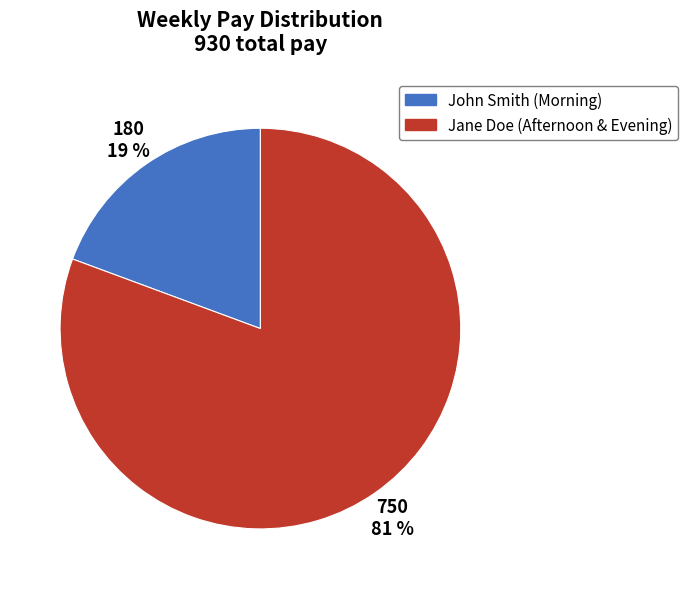

The John Smith (Morning) slice represents 14% of the pie. True or false?

False